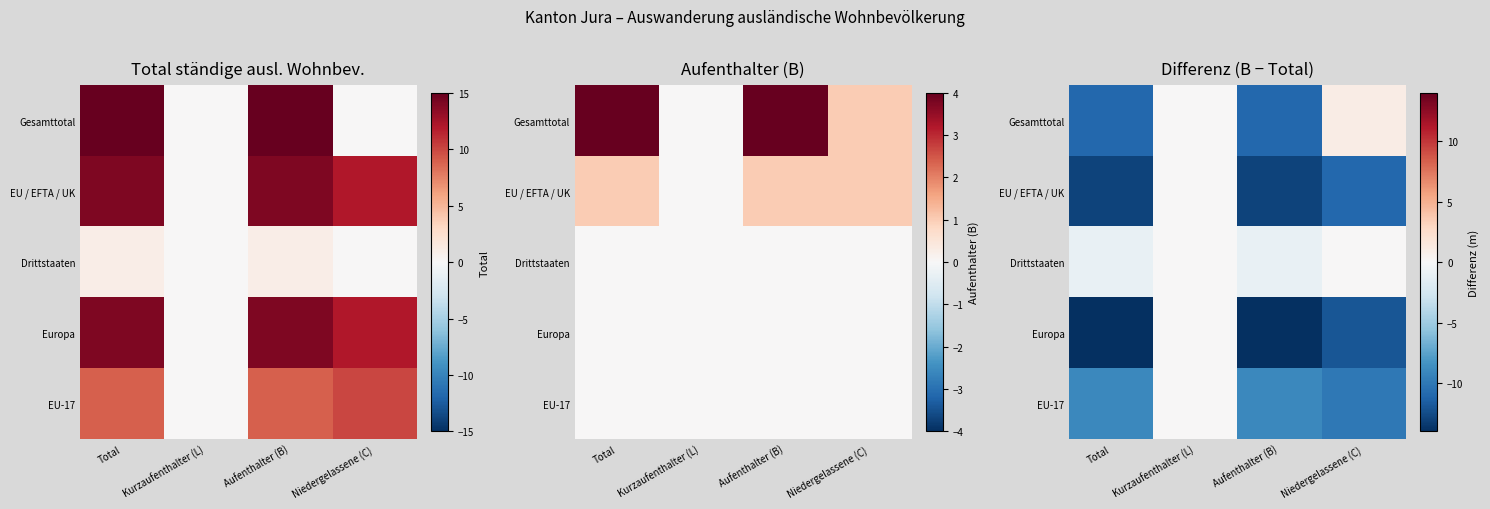

Is it true that EU / EFTA / UK equals -9 at Kurzaufenthalter (L)?

False